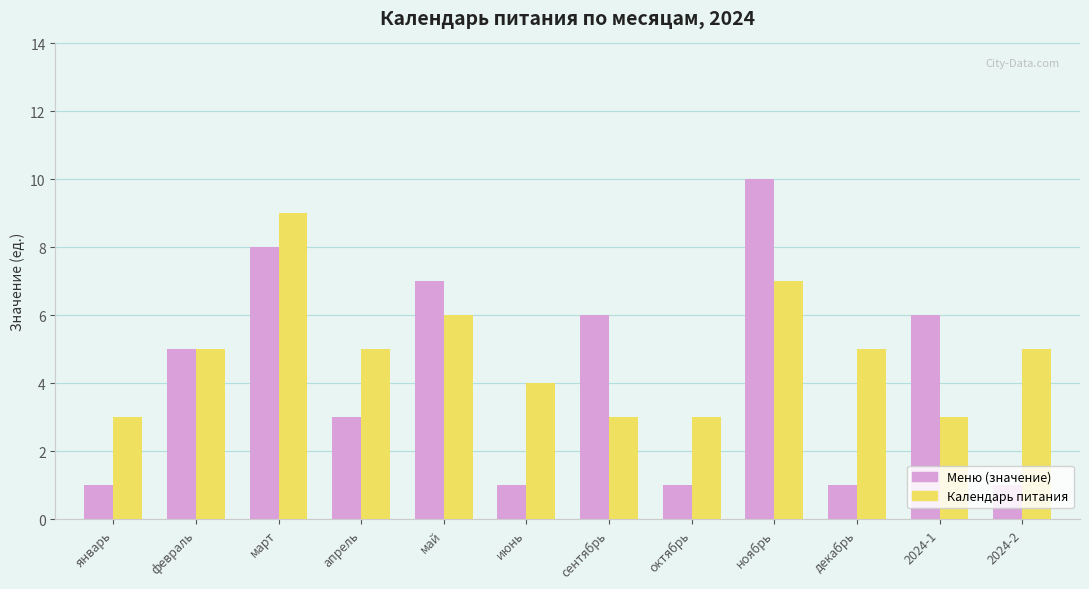

Count the number of data series in this chart.

2